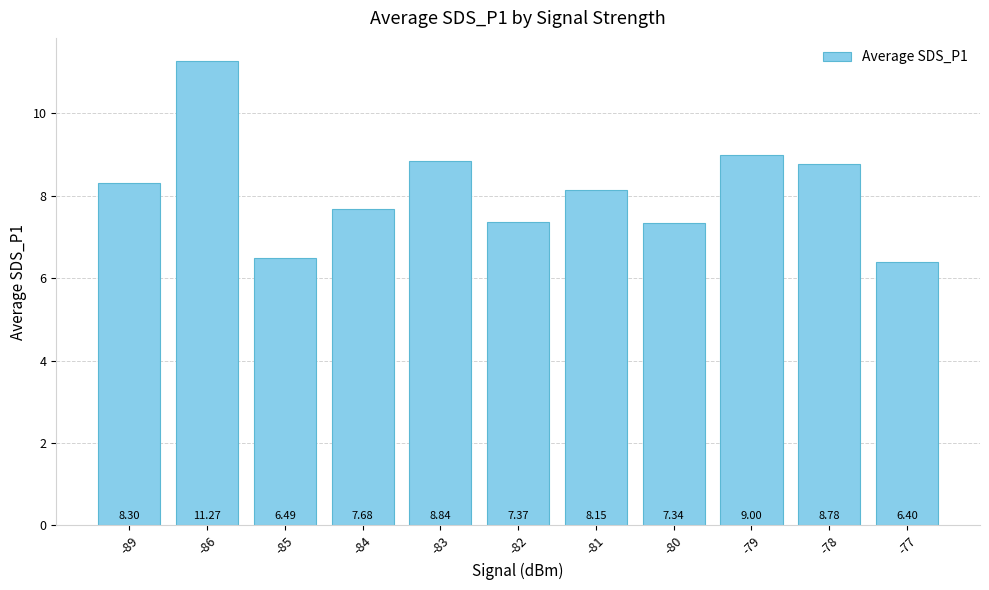

What is the difference between the maximum and second lowest values?

4.8